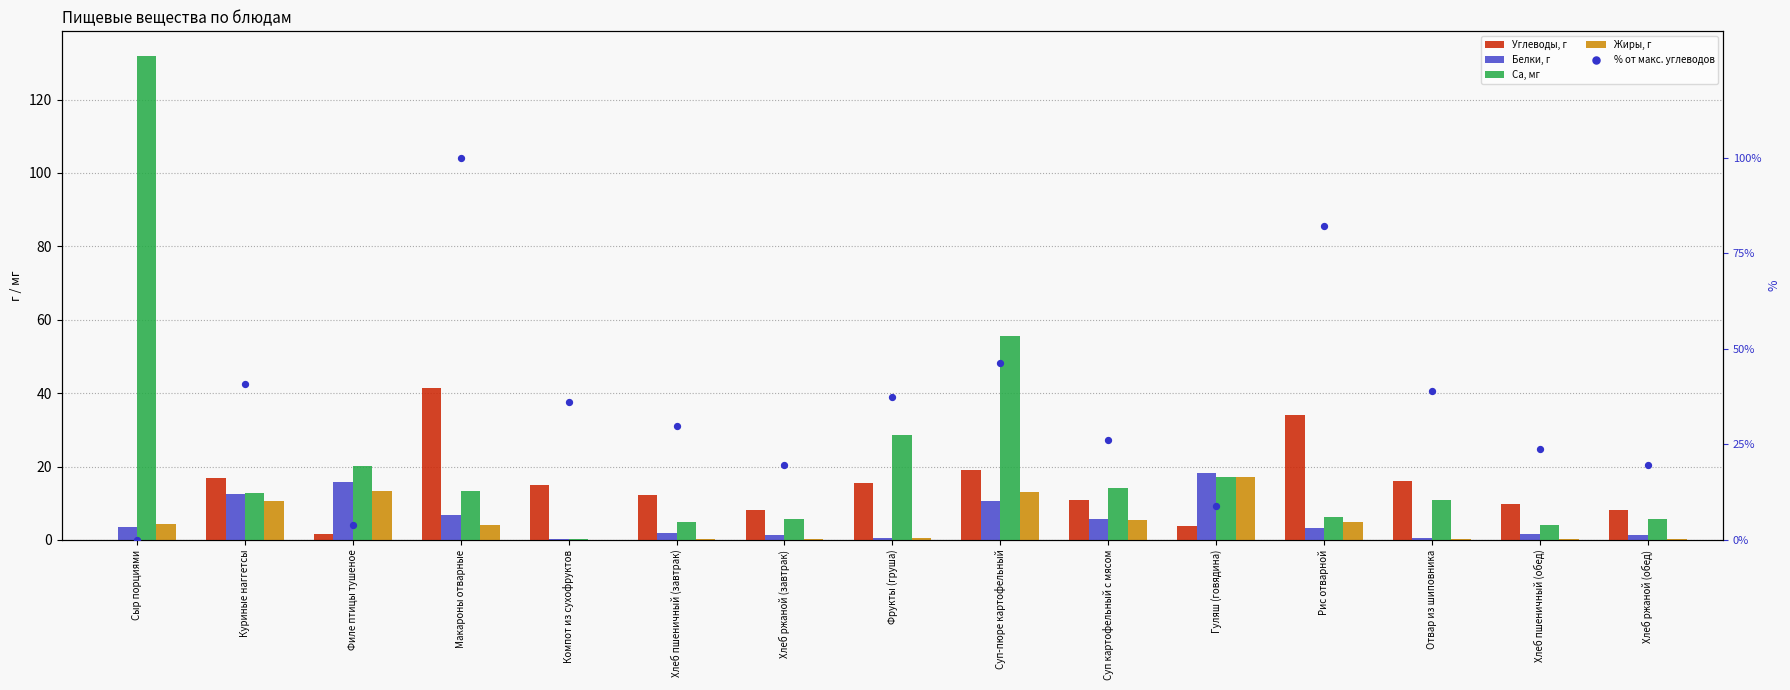

Which series has the largest total across all categories?

% от макс. углеводов